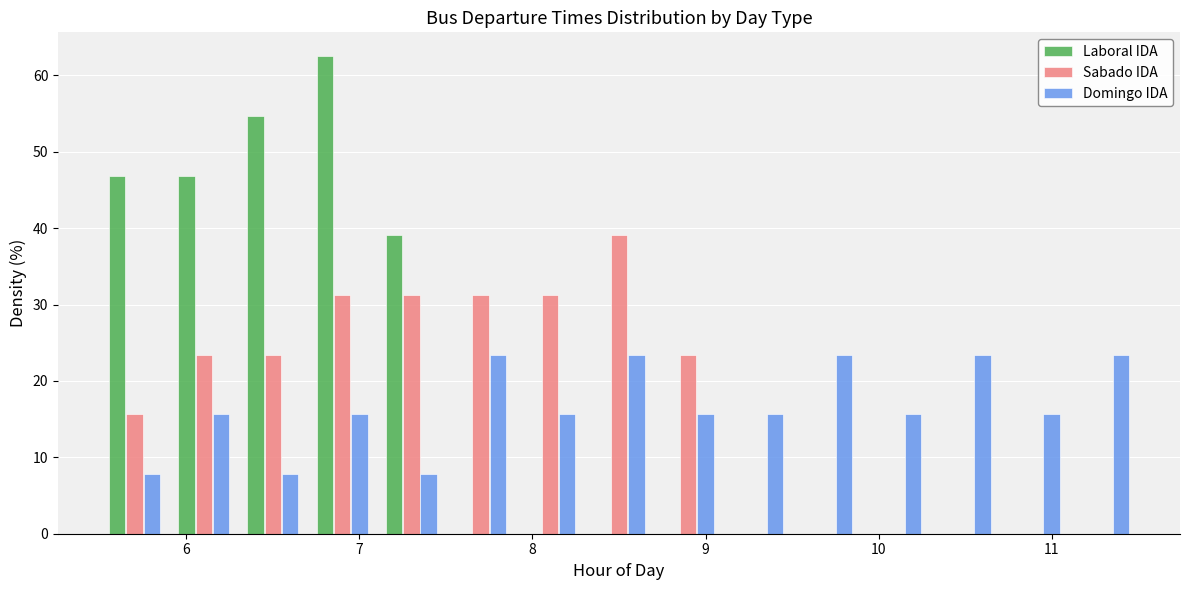

What is the height of the Laboral IDA bar covering 5.9 to 6.3 on the x-axis? The values are not printed on the chart, so give them approximately, as read against the axis.

47